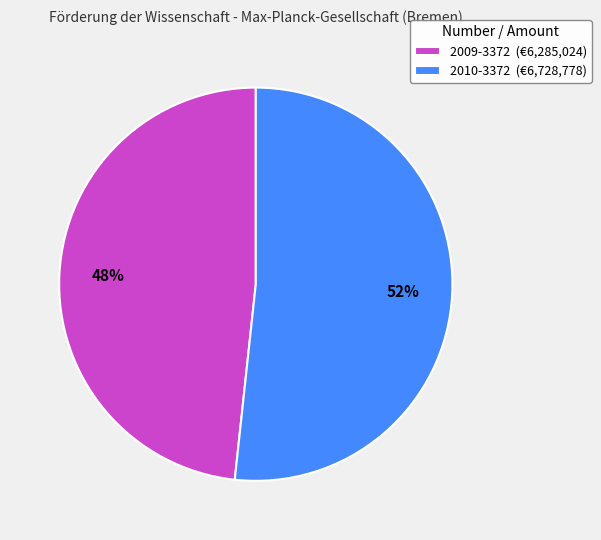

Which category has the smallest portion of the pie?

2009-3372